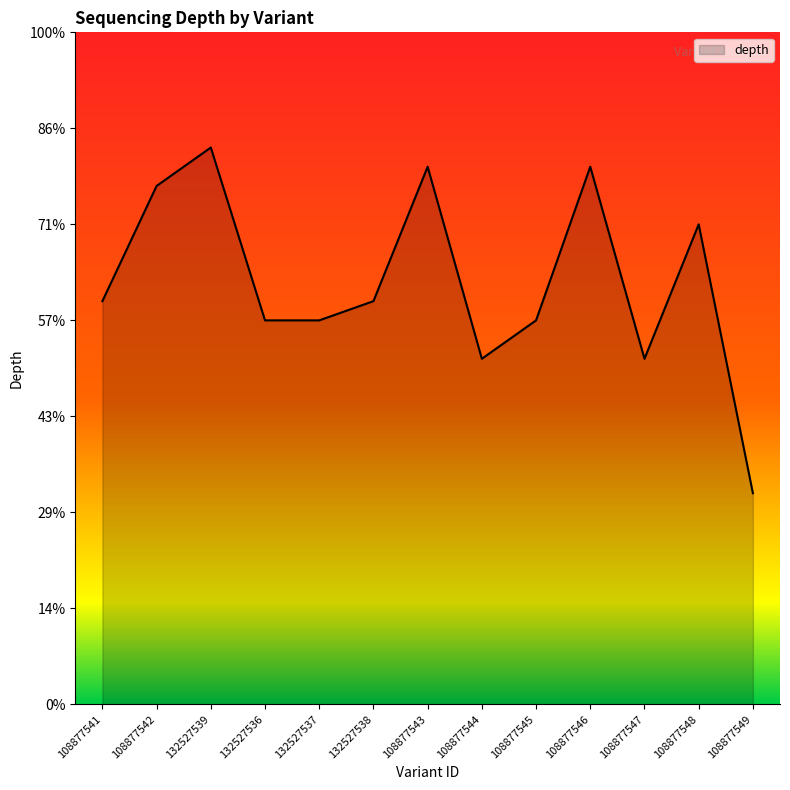

At which category does the data reach its first local valley?

108877544